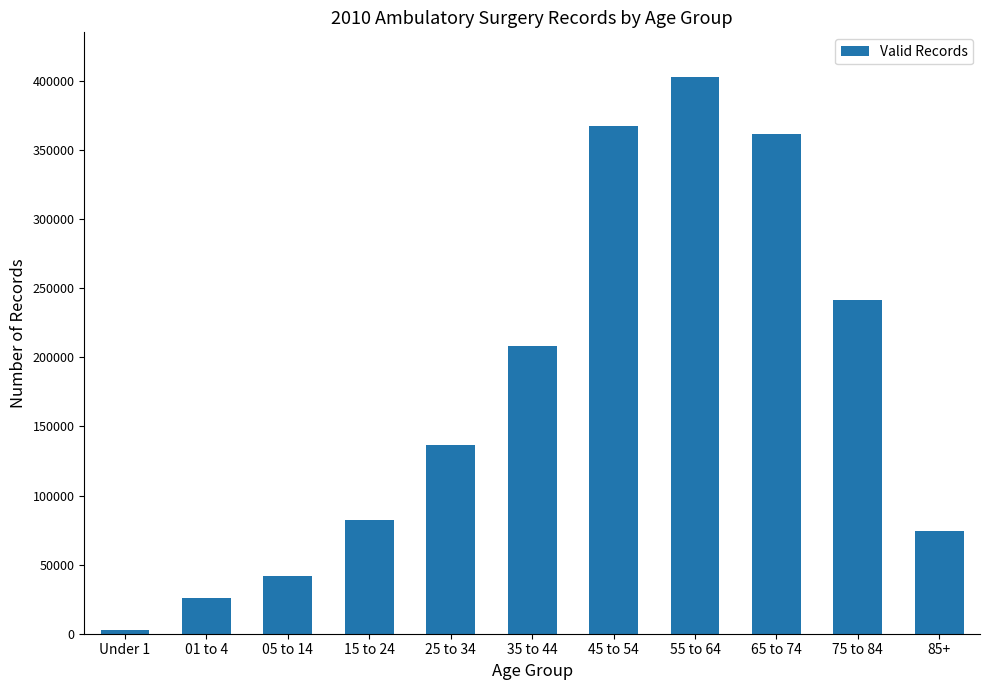

What is the difference between the values at 45 to 54 and 25 to 34?

230512